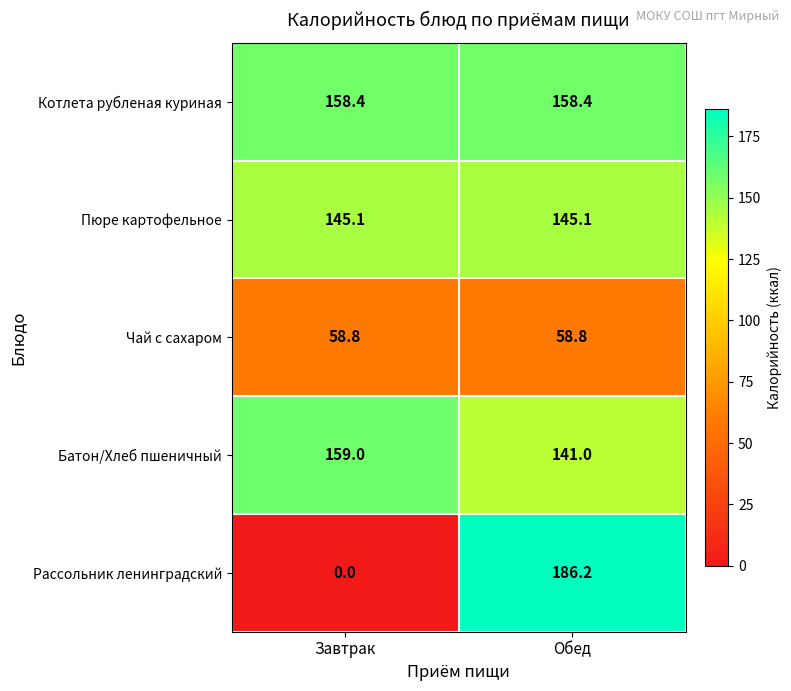

Reading right to left, what are all the values shown in this chart?

Котлета рубленая куриная: 158.4	158.4
Пюре картофельное: 145.1	145.1
Чай с сахаром: 58.8	58.8
Батон/Хлеб пшеничный: 141.0	159.0
Рассольник ленинградский: 186.2	0.0